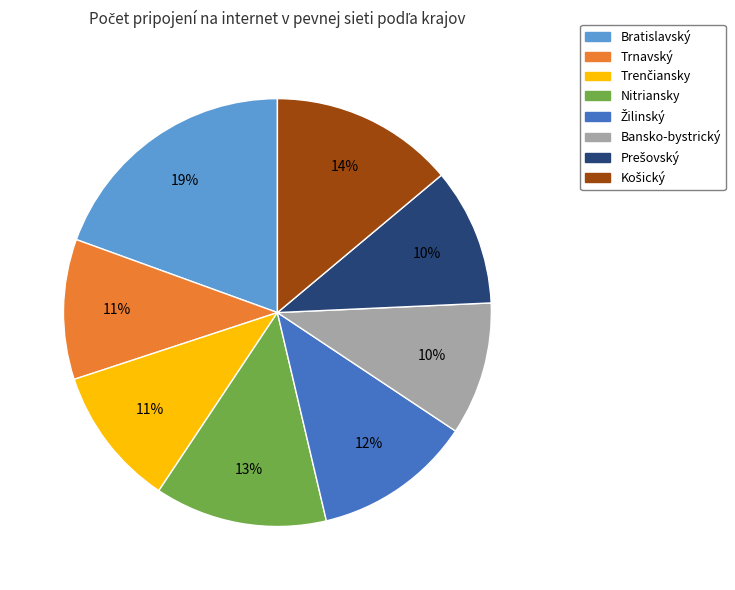

Which slice is the largest?

Bratislavský